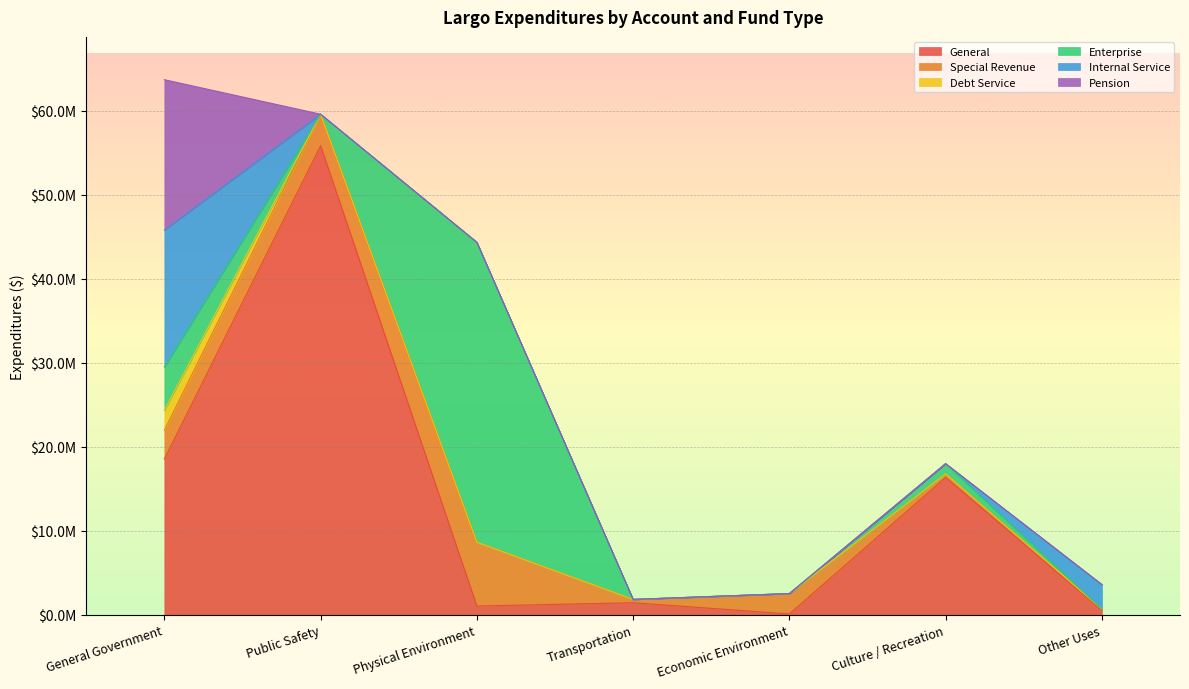

At which category is the sum across all series the highest?

General Government